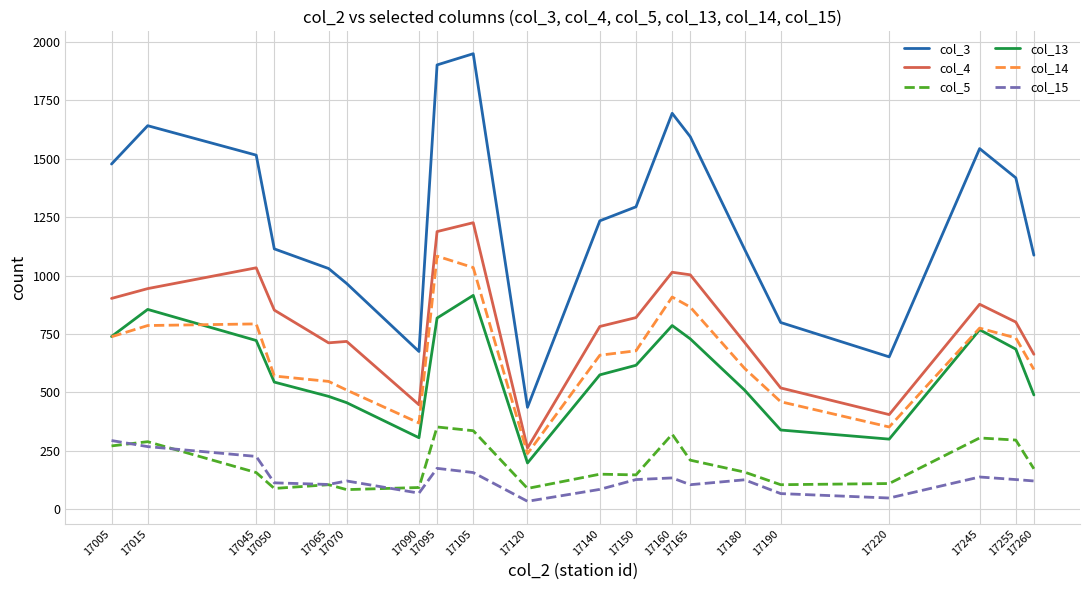

Where is col_14 nearest to the value 660?

17140